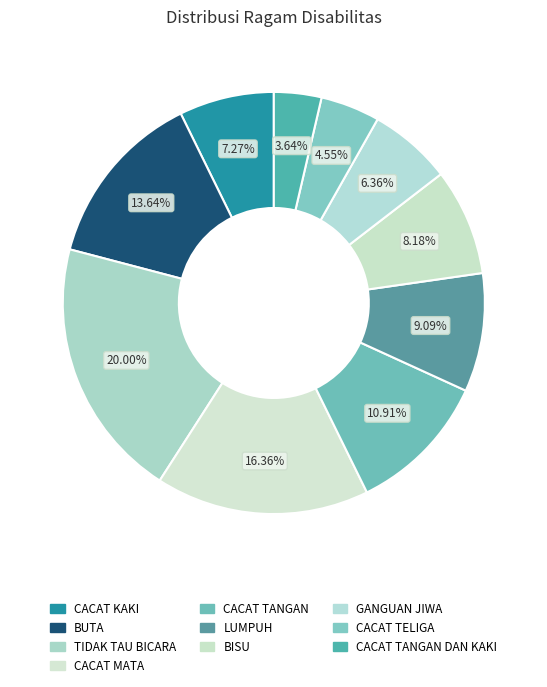

How many slices are in this pie chart?

10